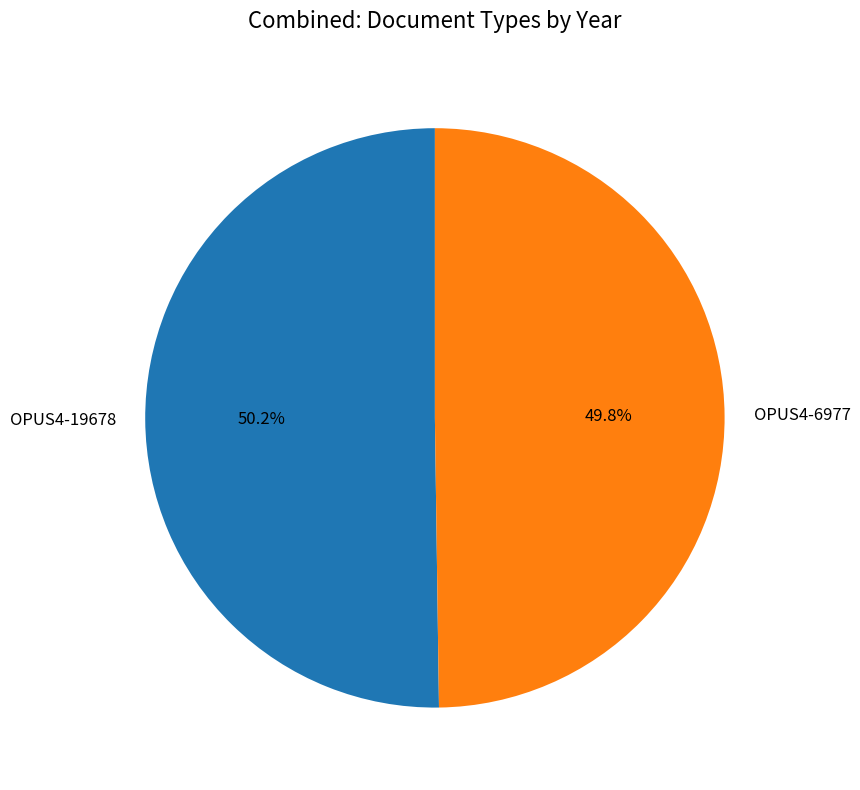

Is there a majority slice in this chart?

Yes